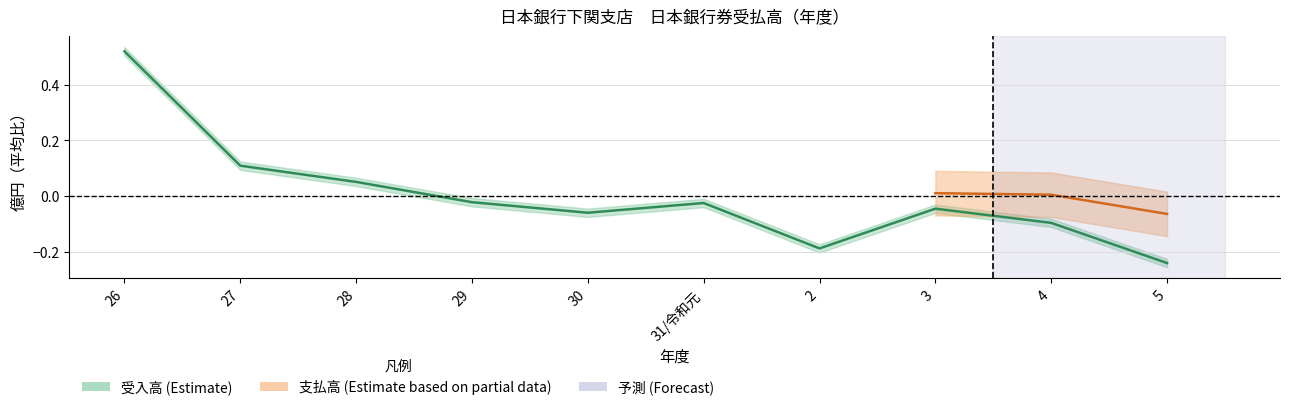

What is the label of the 7th point from the right?

29